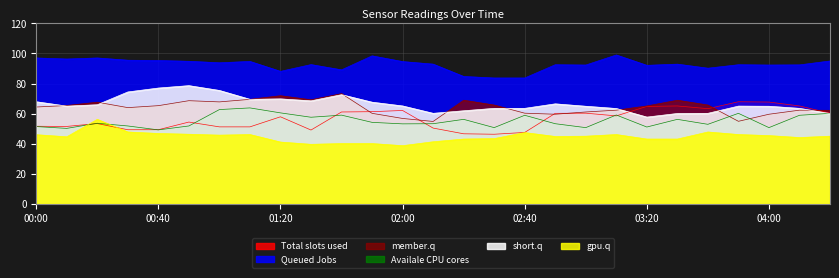

Which label corresponds to the smallest value in the chart?

02:00